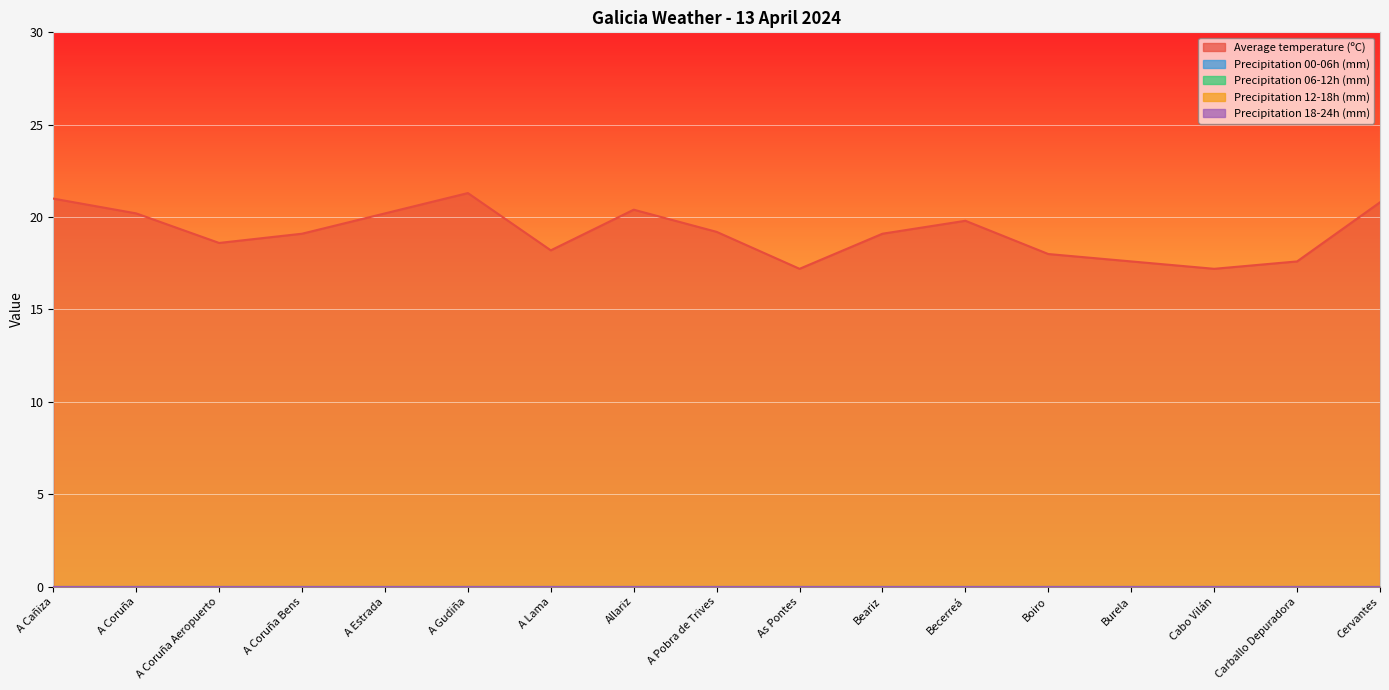

How many distinct data groups are displayed?

5